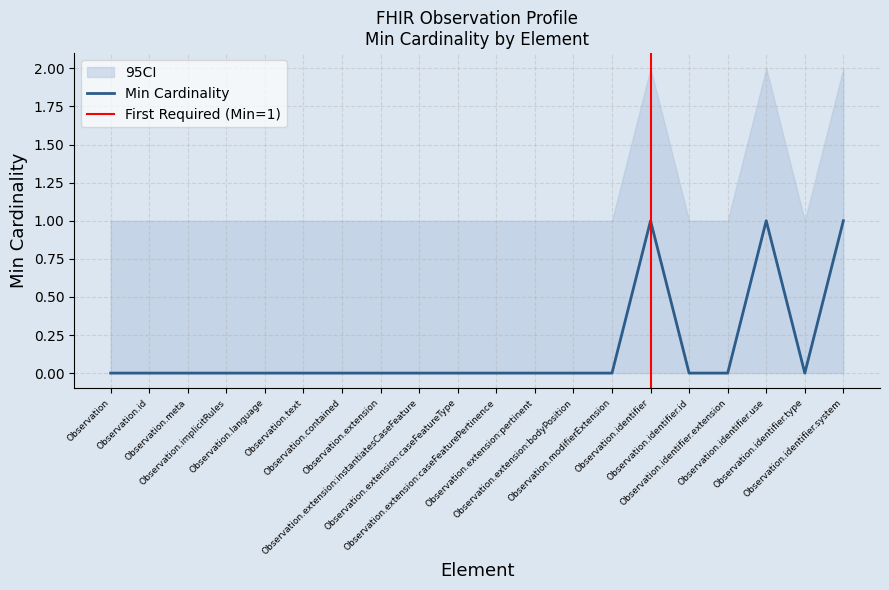

Is this an area chart (filled region under the line)?

No